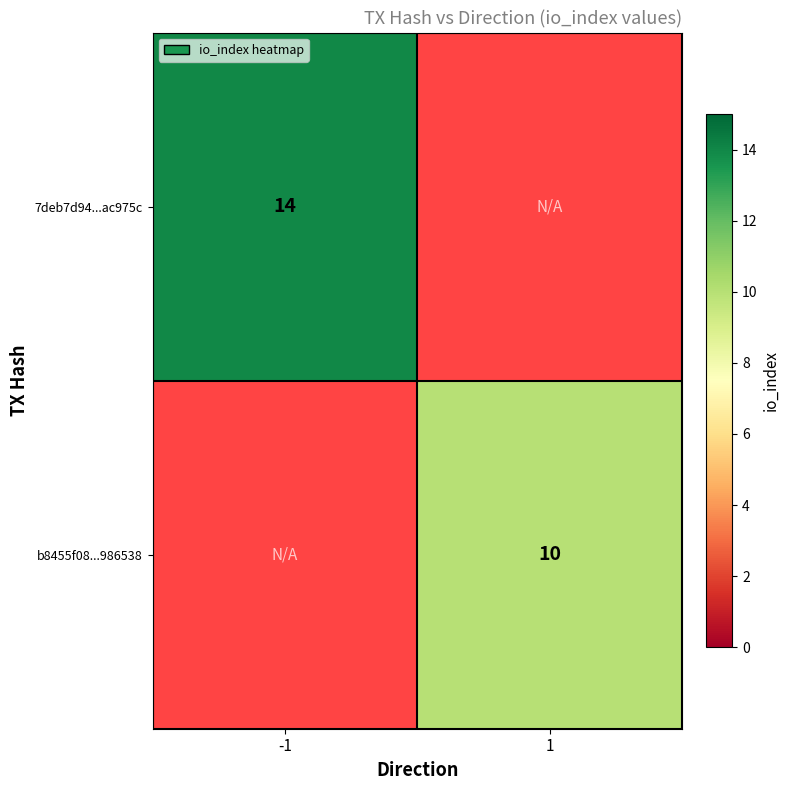

Is the value of 7deb7d94...ac975c at -1 greater than the value of b8455f08...986538 at 1?

Yes